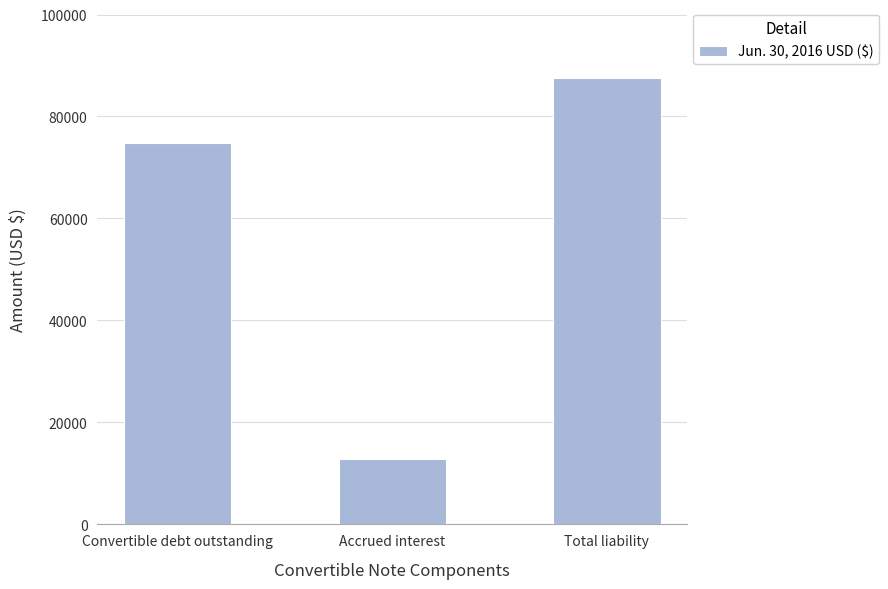

What is the sum of all values?

175222